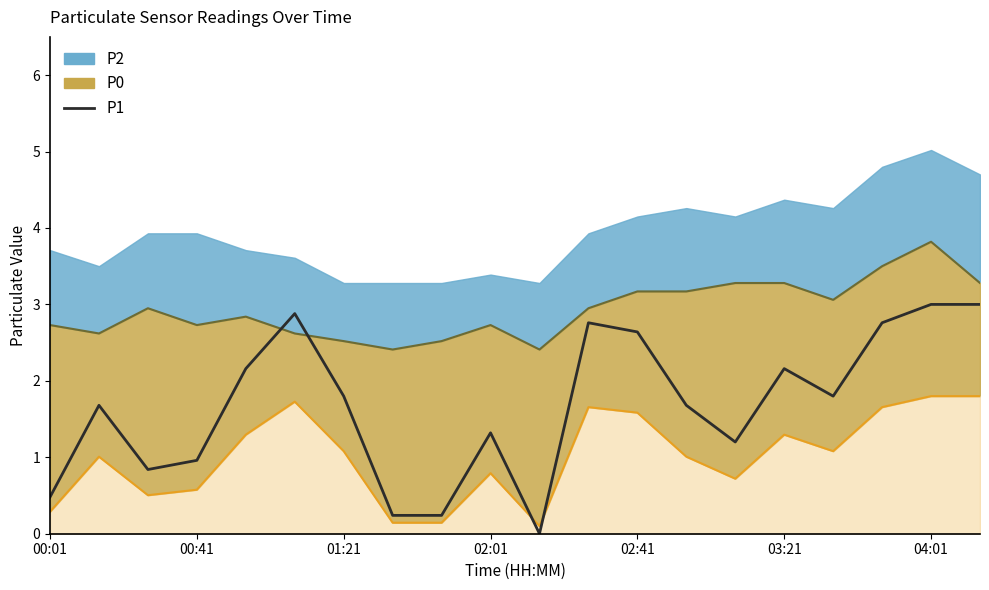

At which category is the sum across all series the highest?

04:01